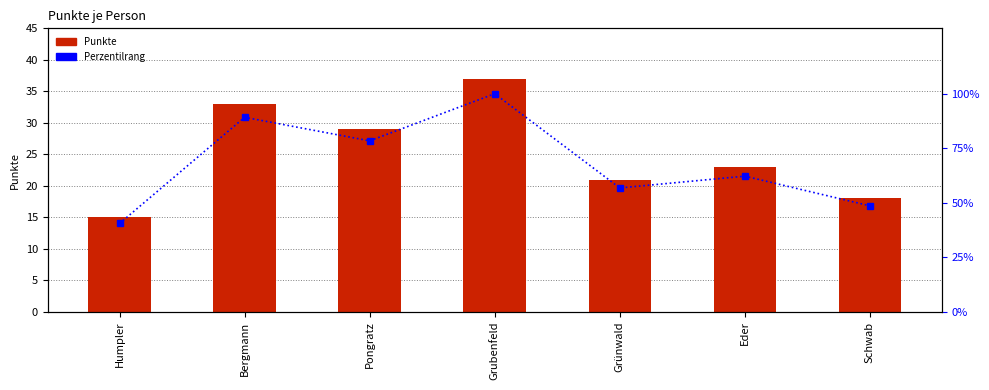

The value of Perzentilrang at Grünwald is 56.8. True or false?

True